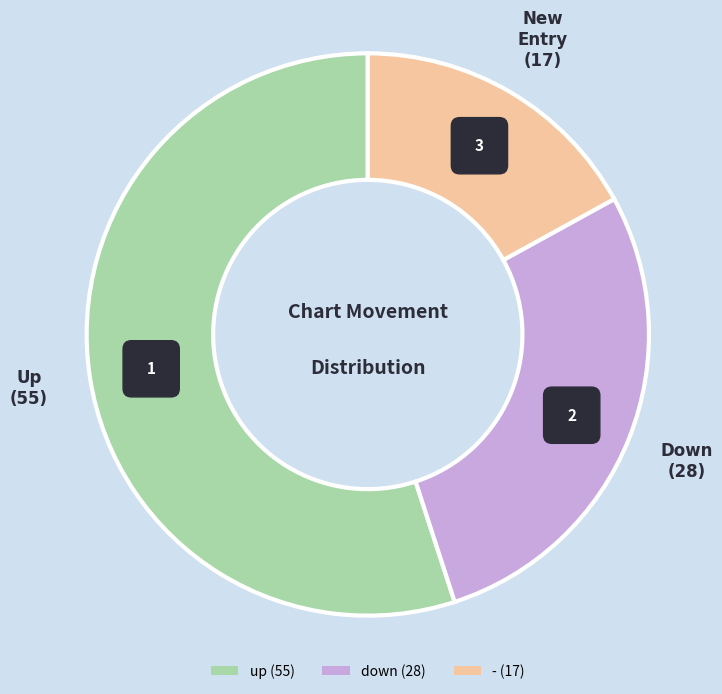

Is it true that up is 62% of the pie?

False